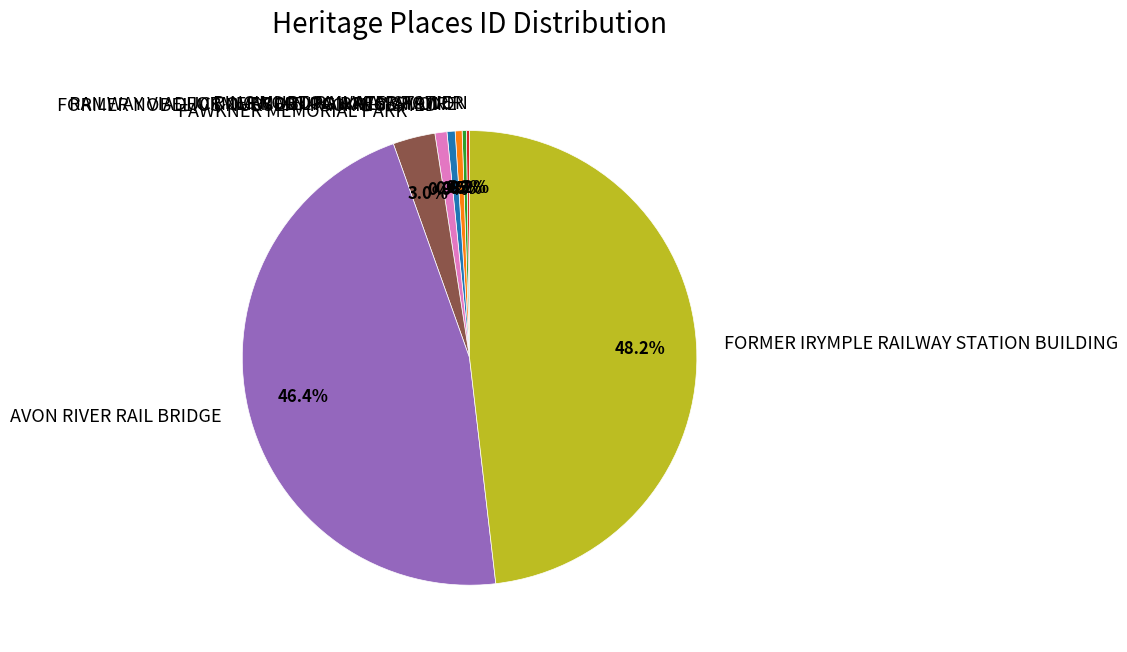

What percentage is the FAWKNER MEMORIAL PARK slice, to the nearest percent?

3%